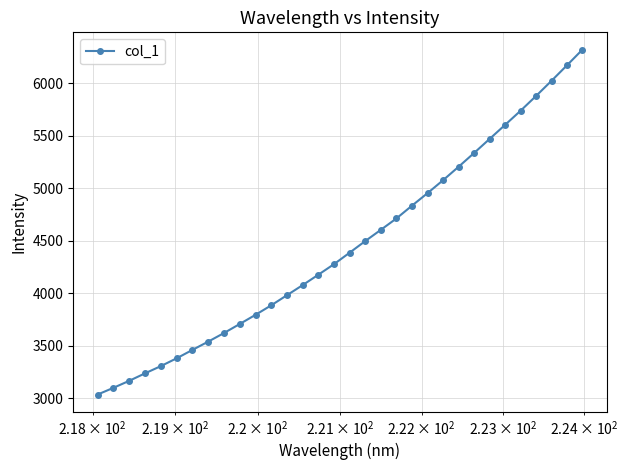

What is the difference between the maximum and minimum values?

3284.1